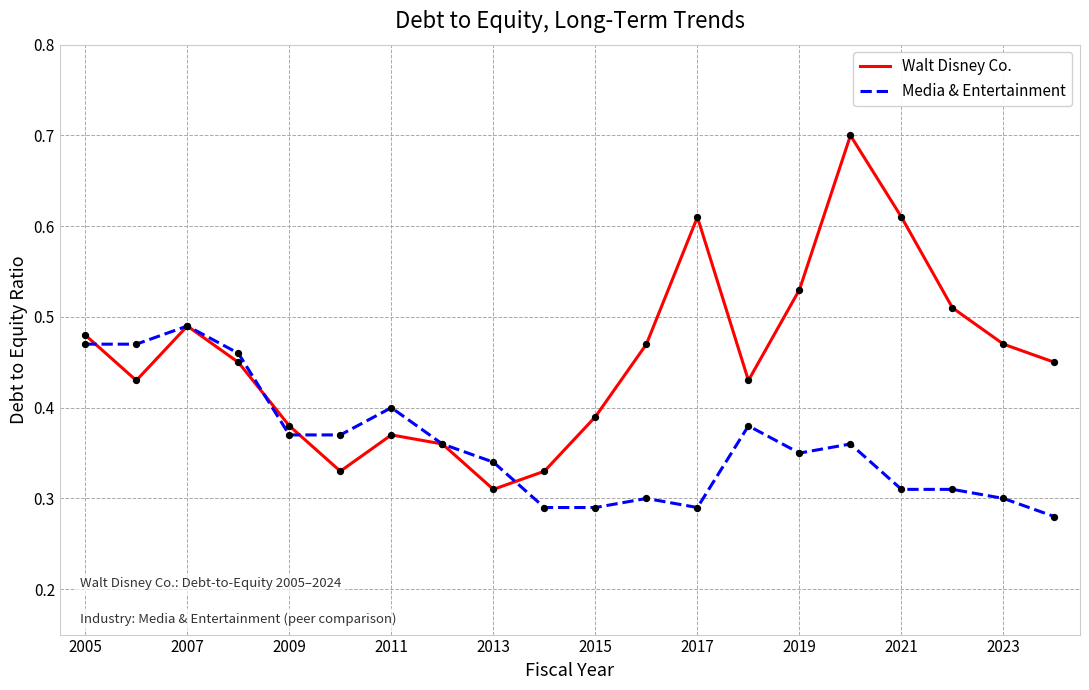

Which series has the largest total across all categories?

Walt Disney Co.